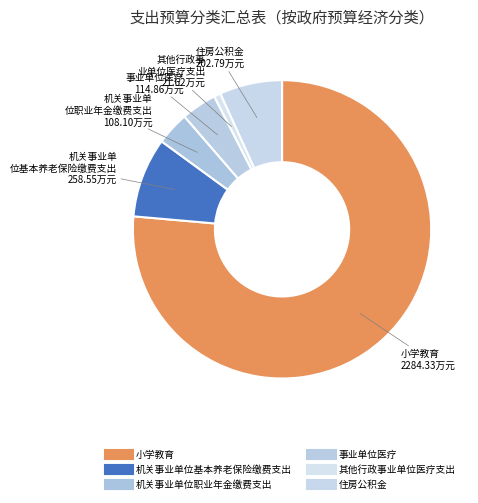

Count the number of slices in the pie.

6